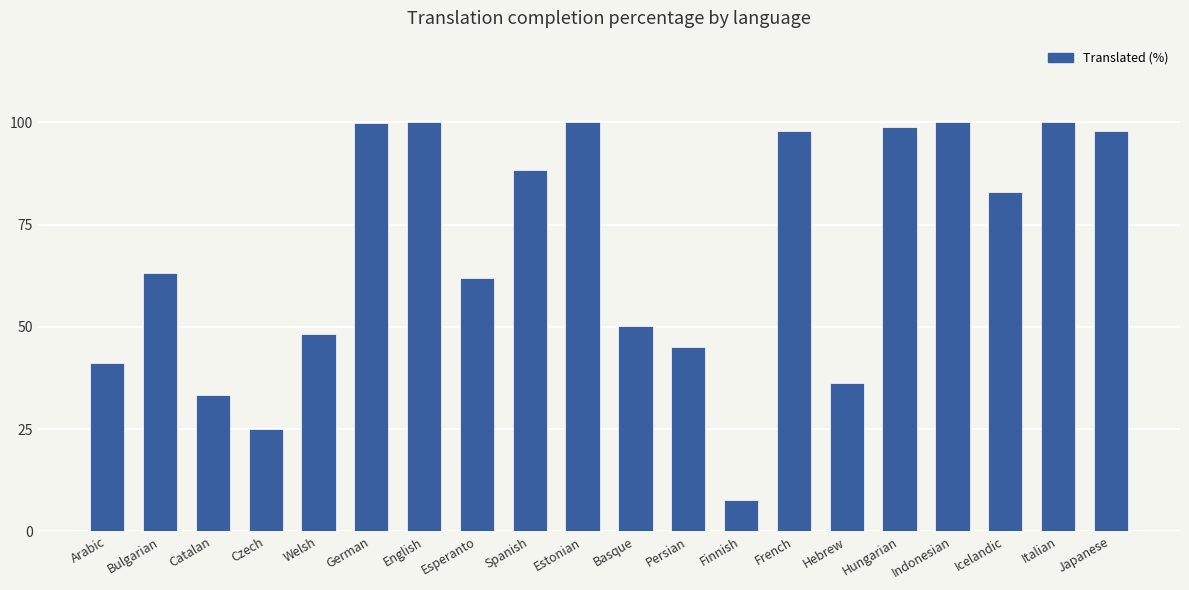

What is the difference between the second highest and second lowest values?

75.0